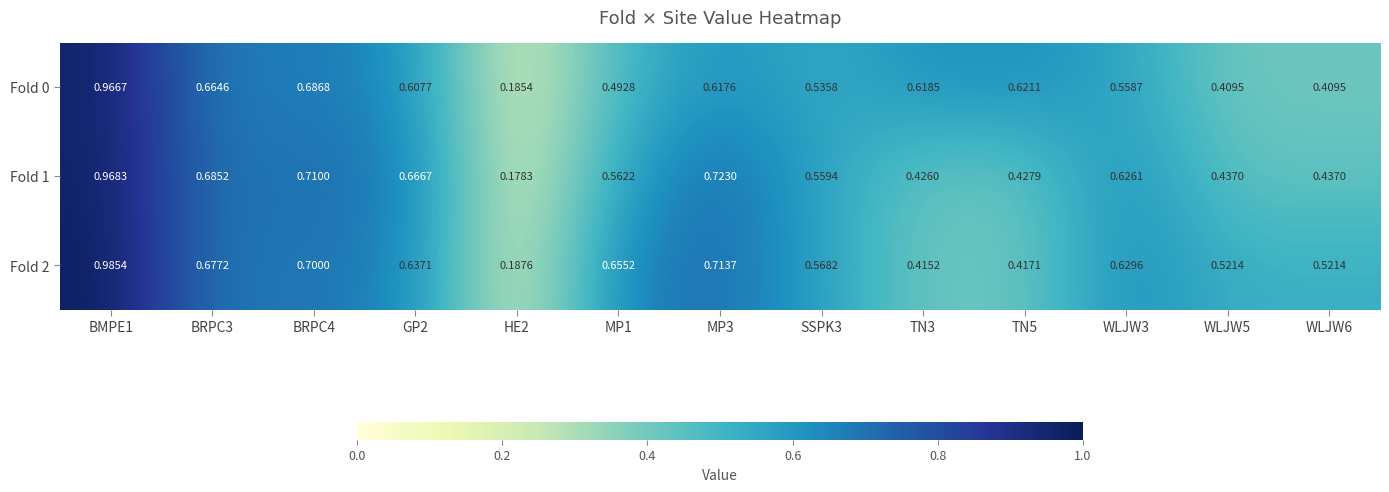

What is the spread (max minus min) of values at TN5?

0.2